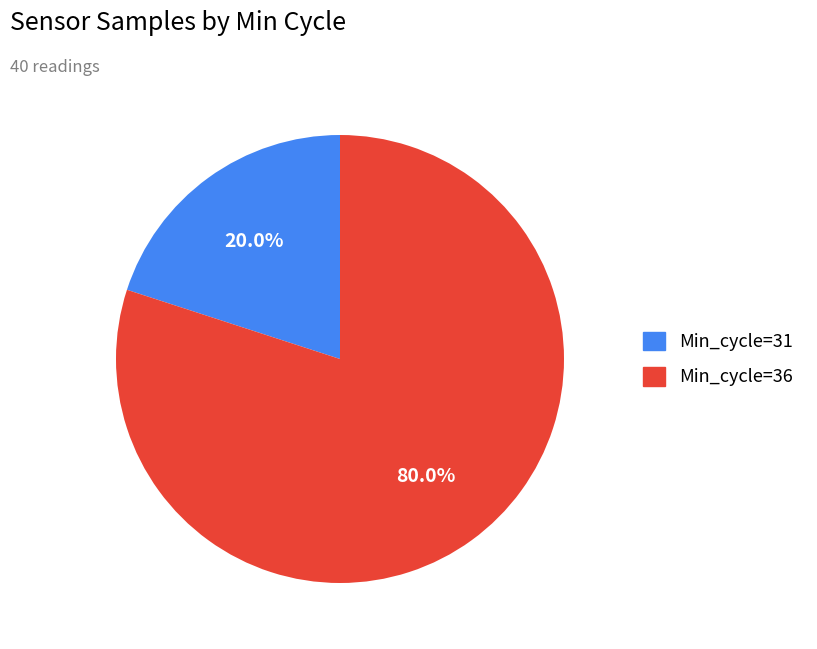

To the nearest percent, what is the average slice percentage?

50%